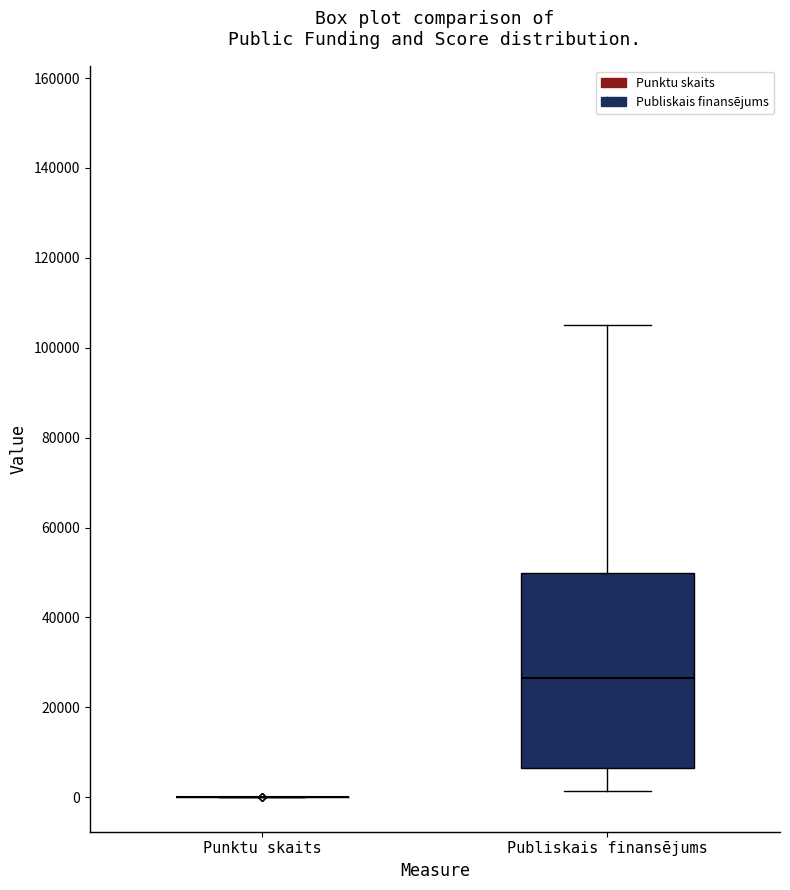

Comparing the boxes themselves (not the whiskers), which one is the tallest?

Publiskais finansējums